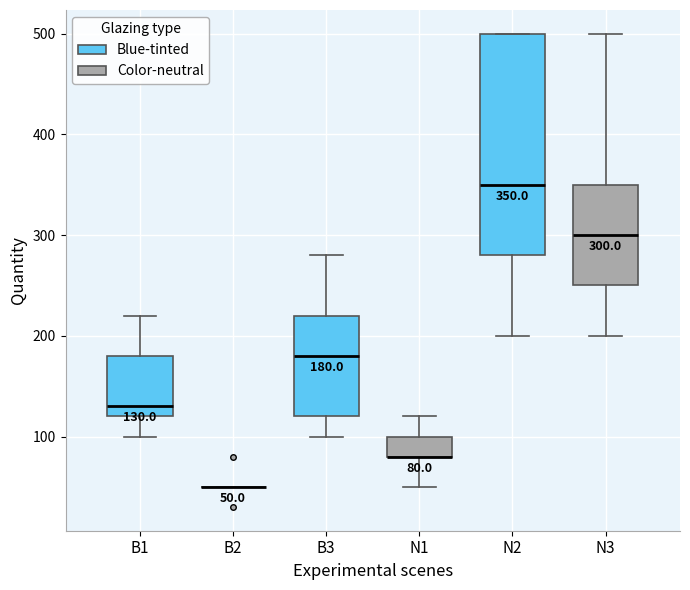

Comparing the boxes themselves (not the whiskers), which one is the tallest?

N2